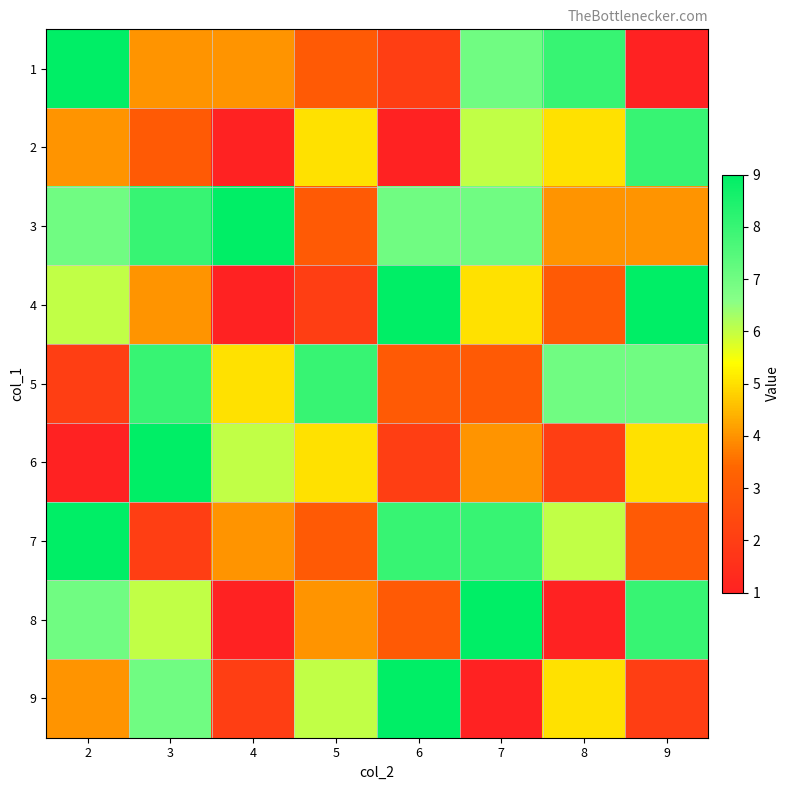

What is the spread (max minus min) of values at 7?

8